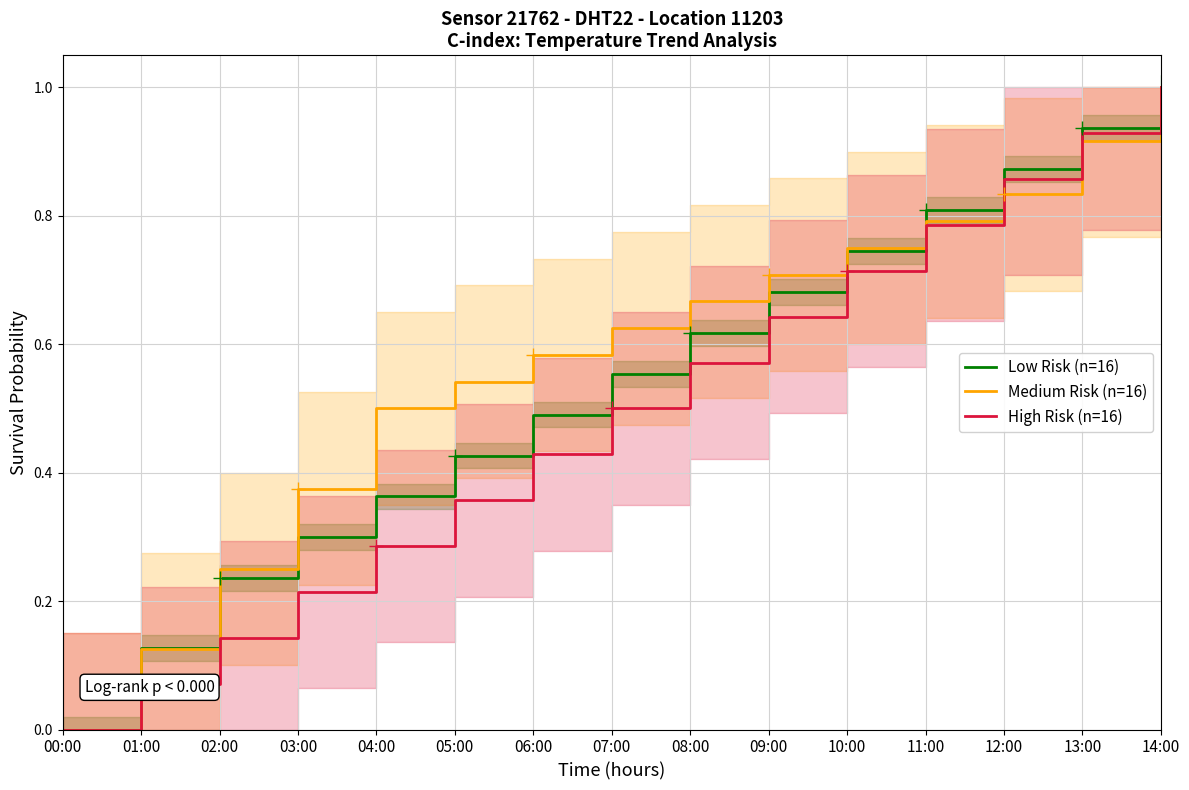

What is the maximum value shown in the chart?

1.0